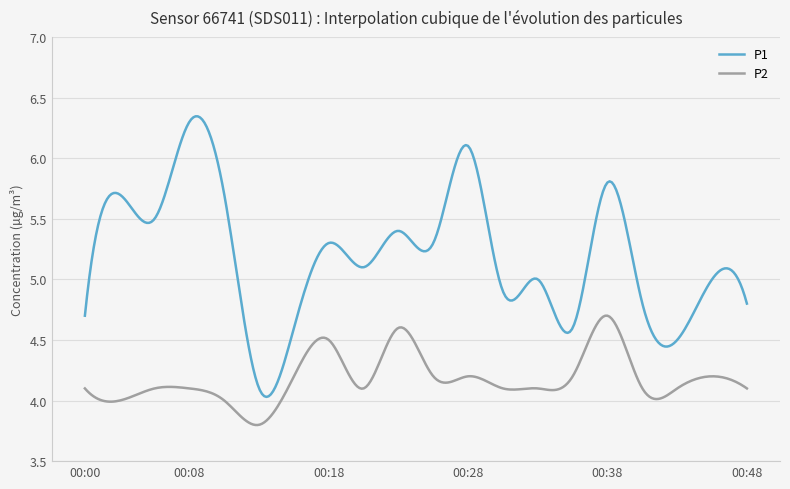

What is the difference between the maximum and minimum values in the P2 series?

0.9